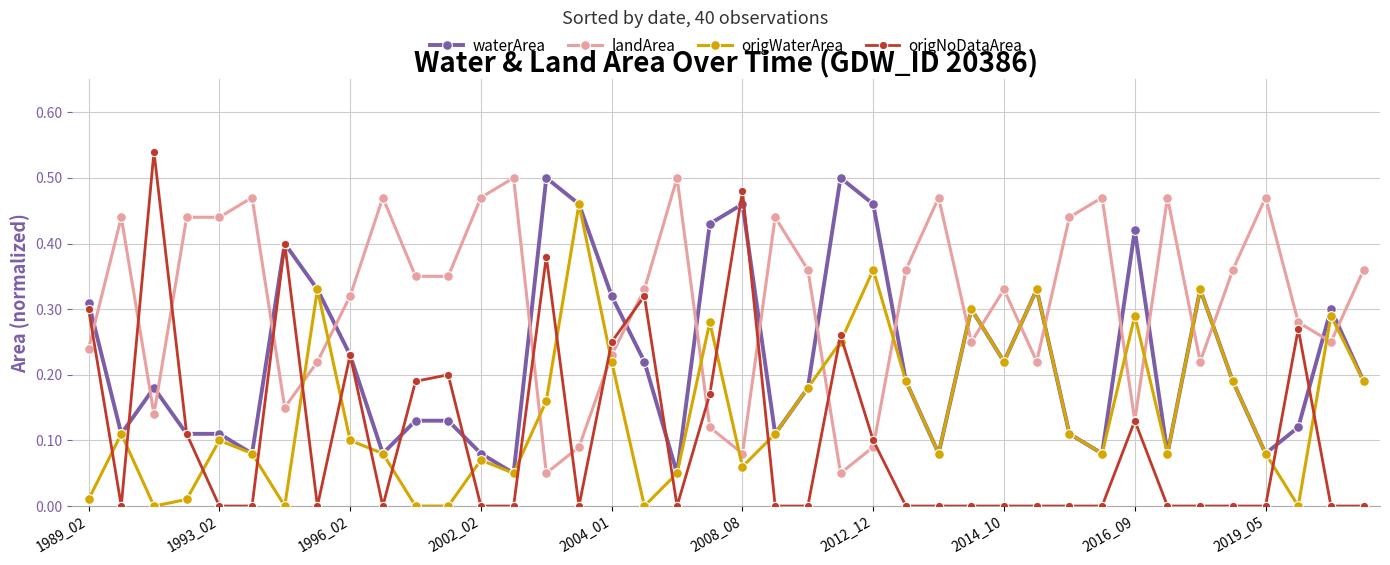

Which series has the largest total across all categories?

landArea